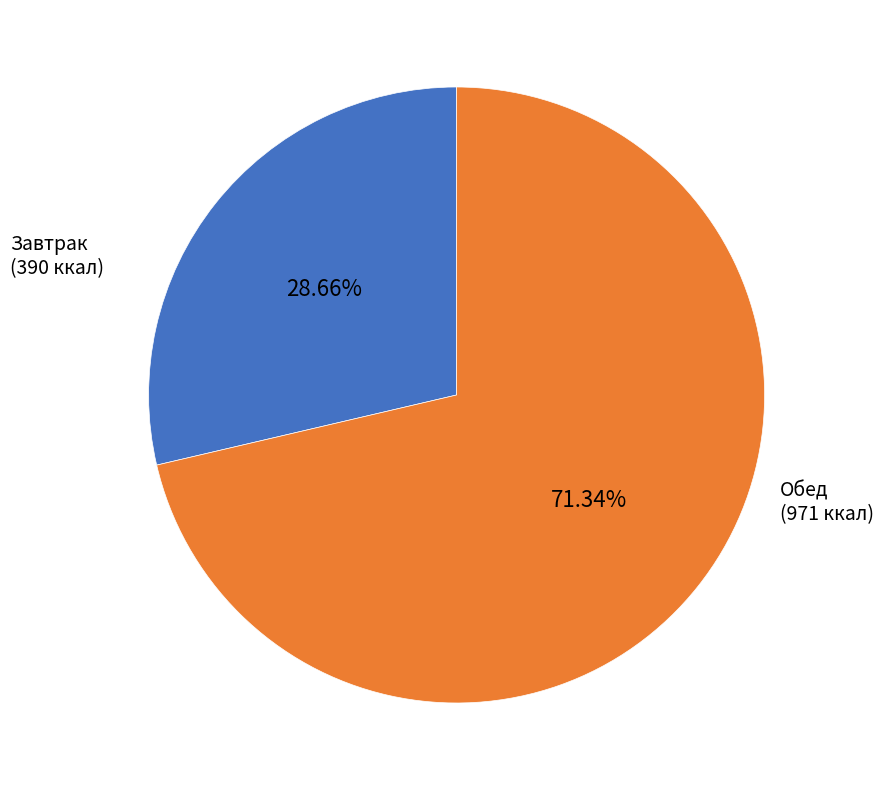

How many slices are in this pie chart?

2